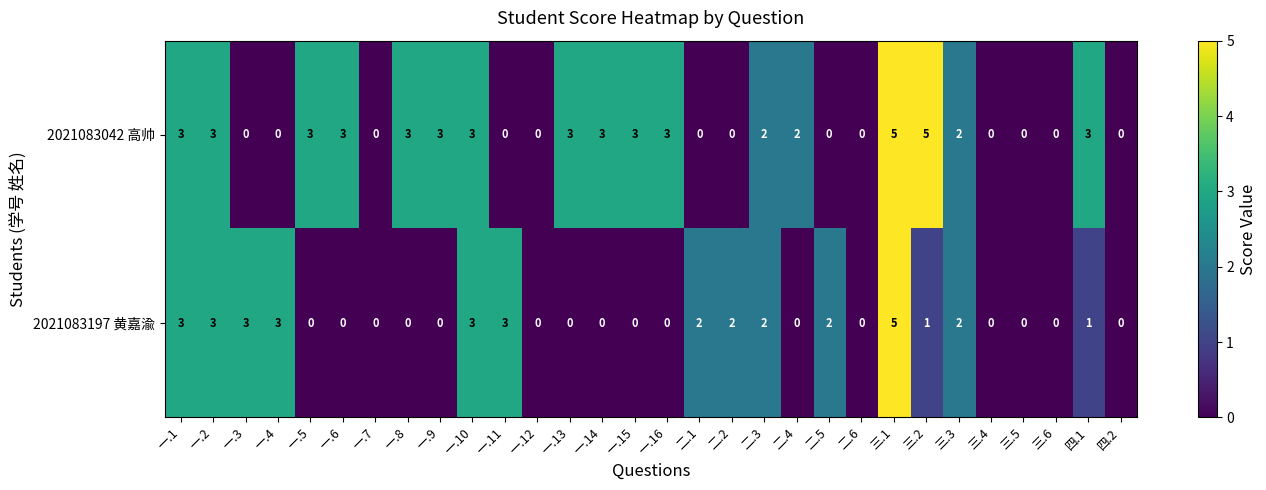

List the series in order of their overall mean, lowest first.

2021083197 黄嘉渝, 2021083042 高帅